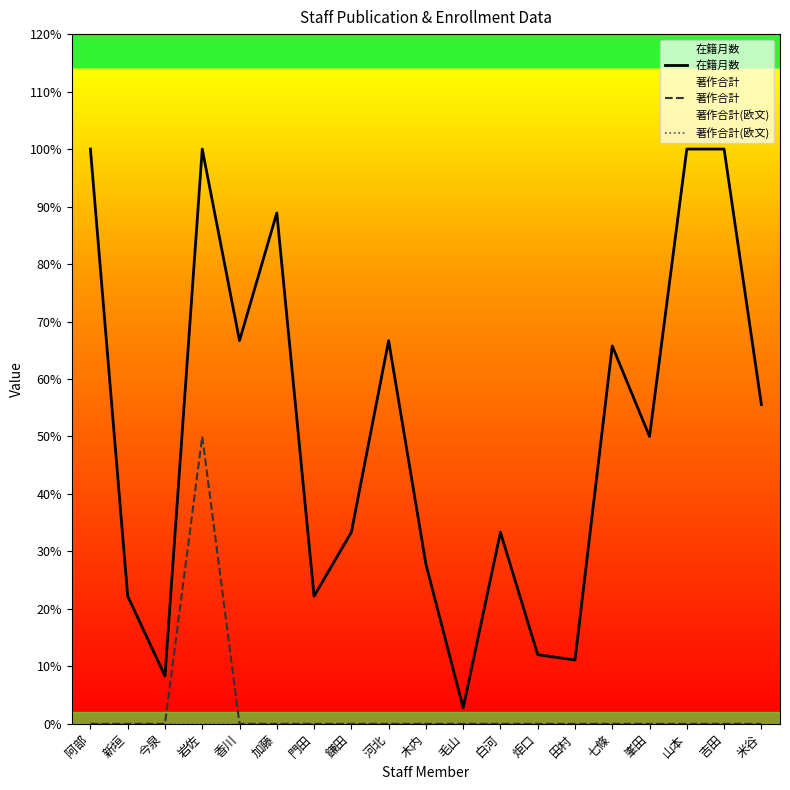

The 著作合計(欧文) series shows 0.0 at 門田. True or false?

True